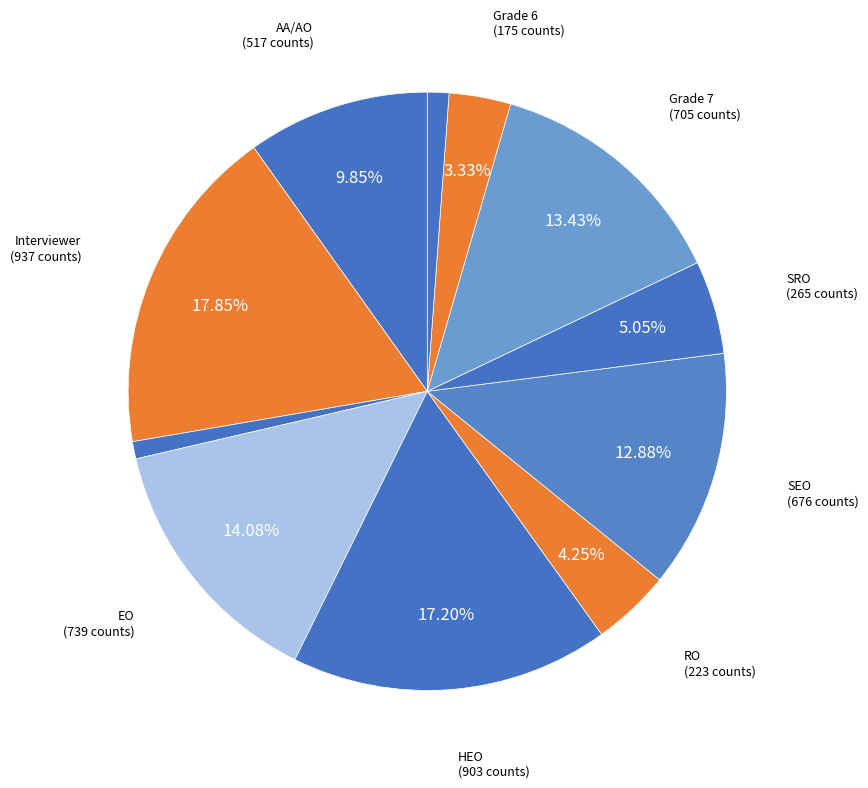

Is there any slice that represents more than half of the pie?

No